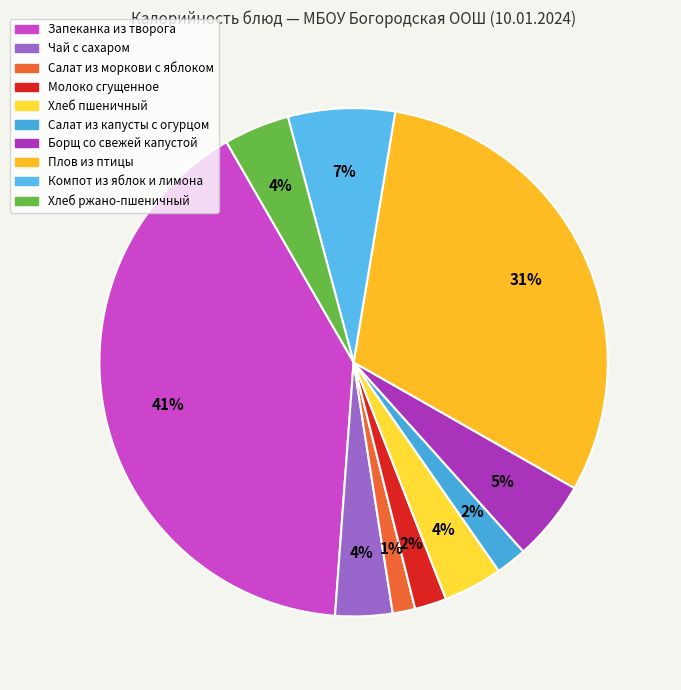

How many slices are in this pie chart?

10